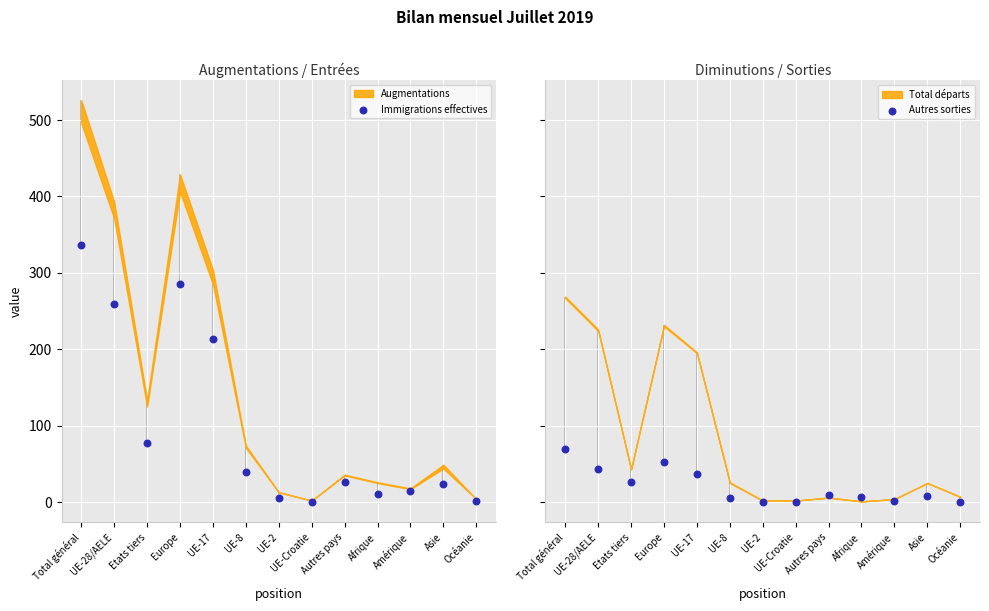

What is the total value across all series at Etats tiers?

103